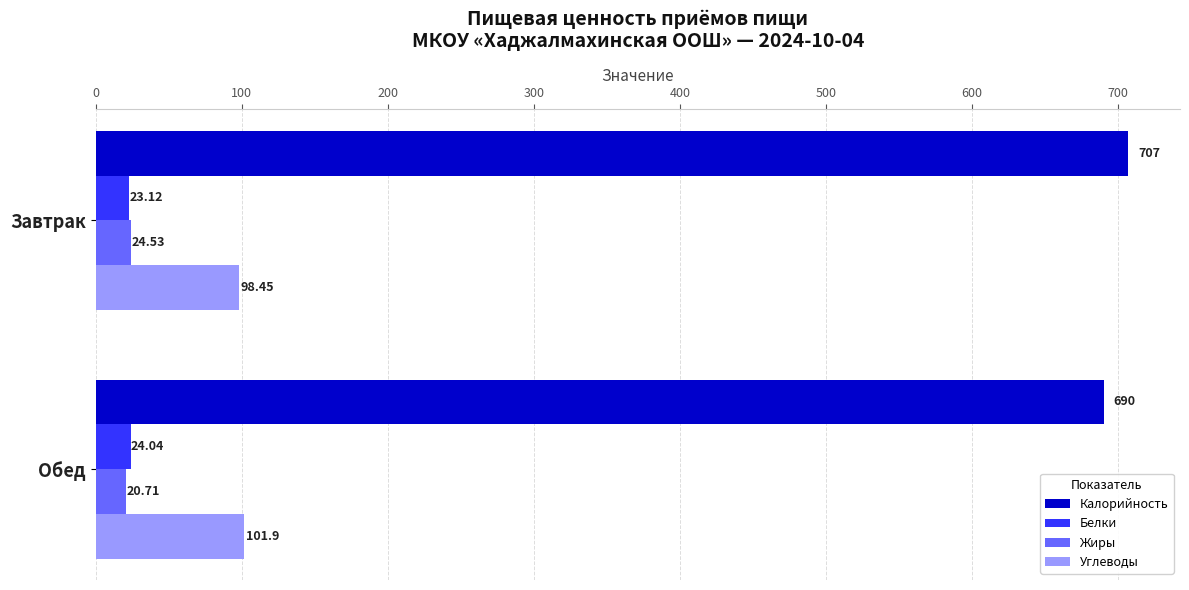

Rank the series at Завтрак from highest to lowest value.

Калорийность, Углеводы, Жиры, Белки